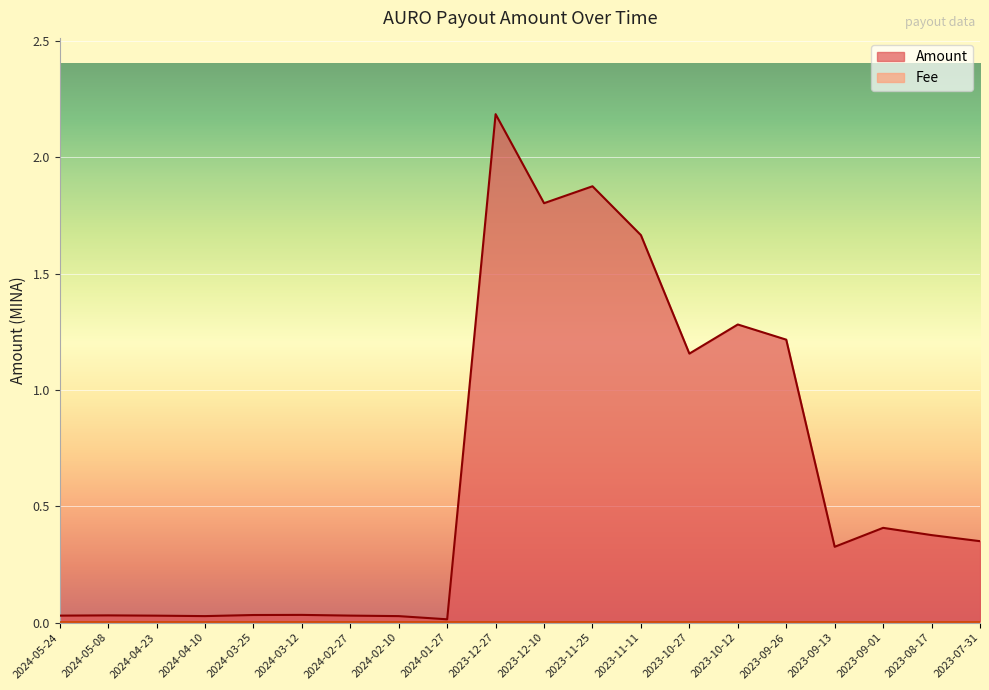

What is the label of the 13th point from the left?

2023-11-11